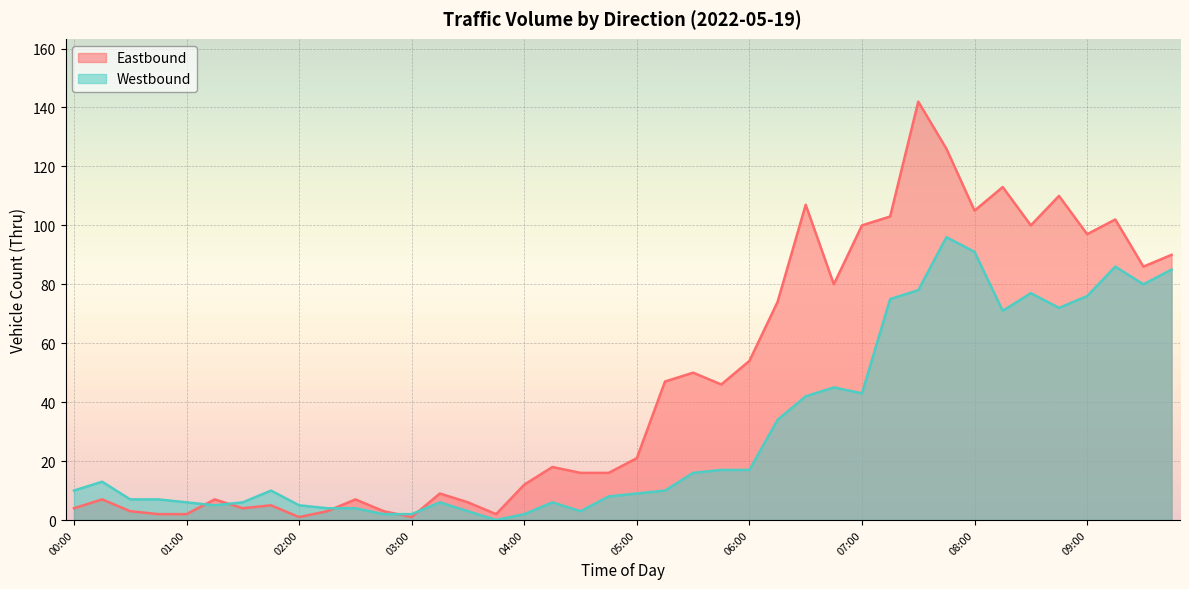

What value does the Eastbound series have at 09:15, to the nearest 50?

100